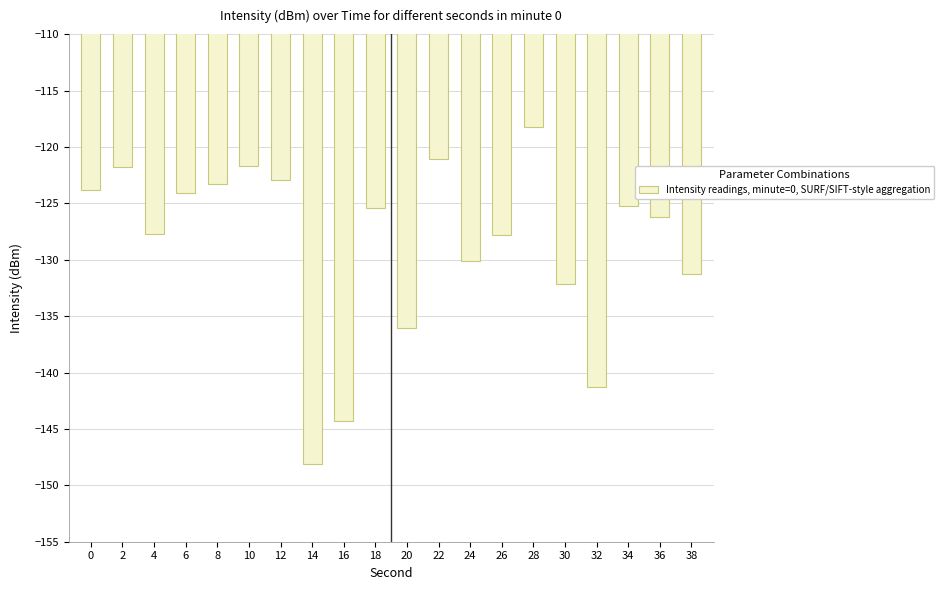

What is the difference between the maximum and minimum values?

29.9